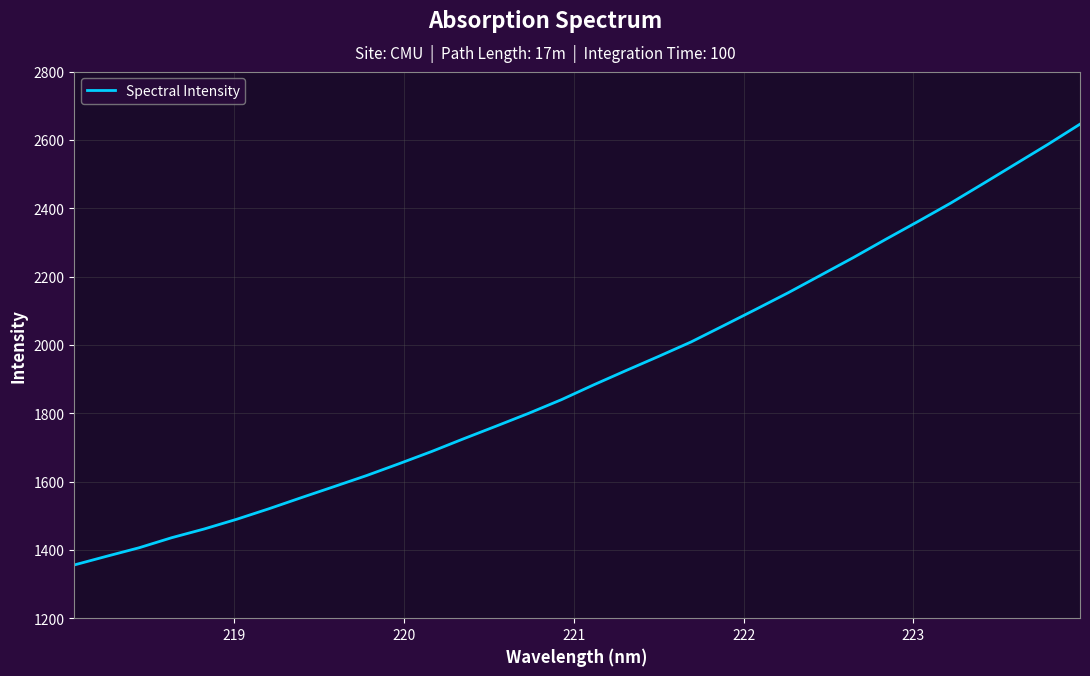

What is the minimum value shown in the chart?

1355.9